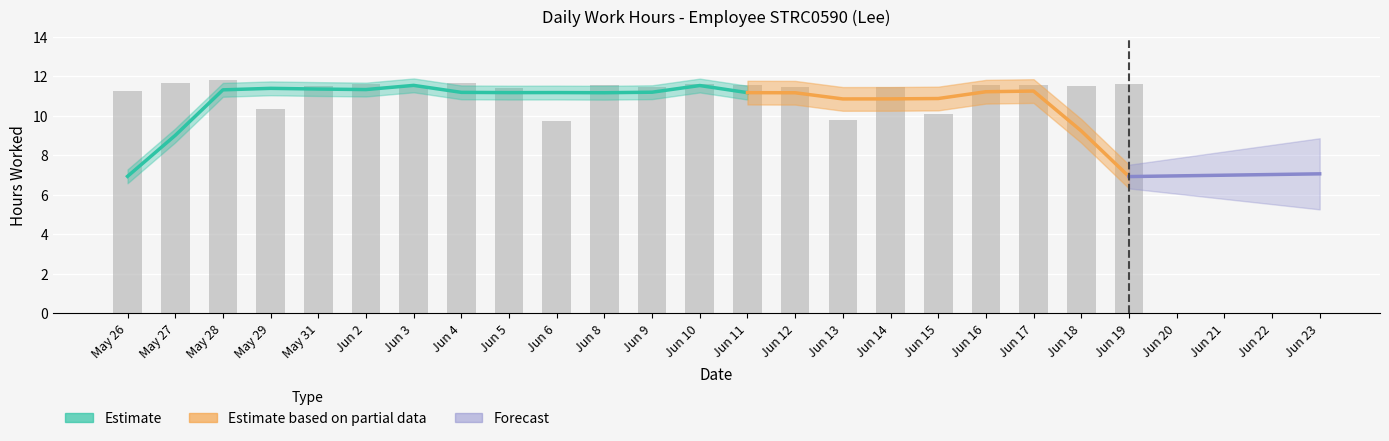

Where does the data first go above 11?

May 26